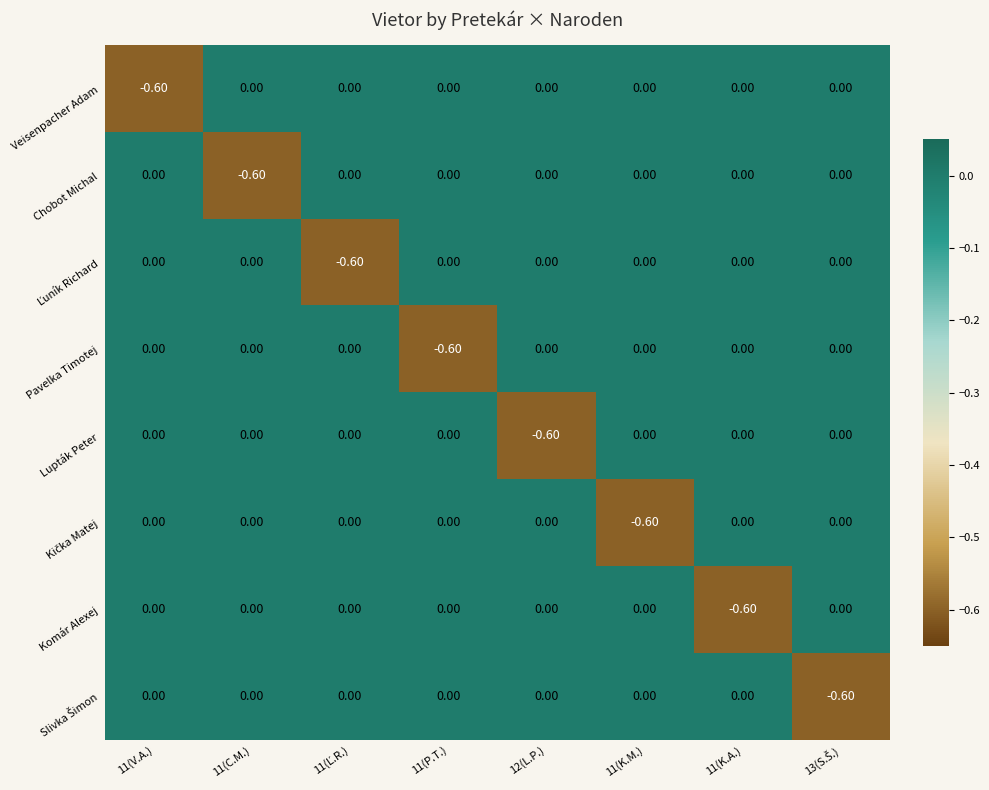

What is the difference between the maximum and minimum values in the Veisenpacher Adam series?

0.6